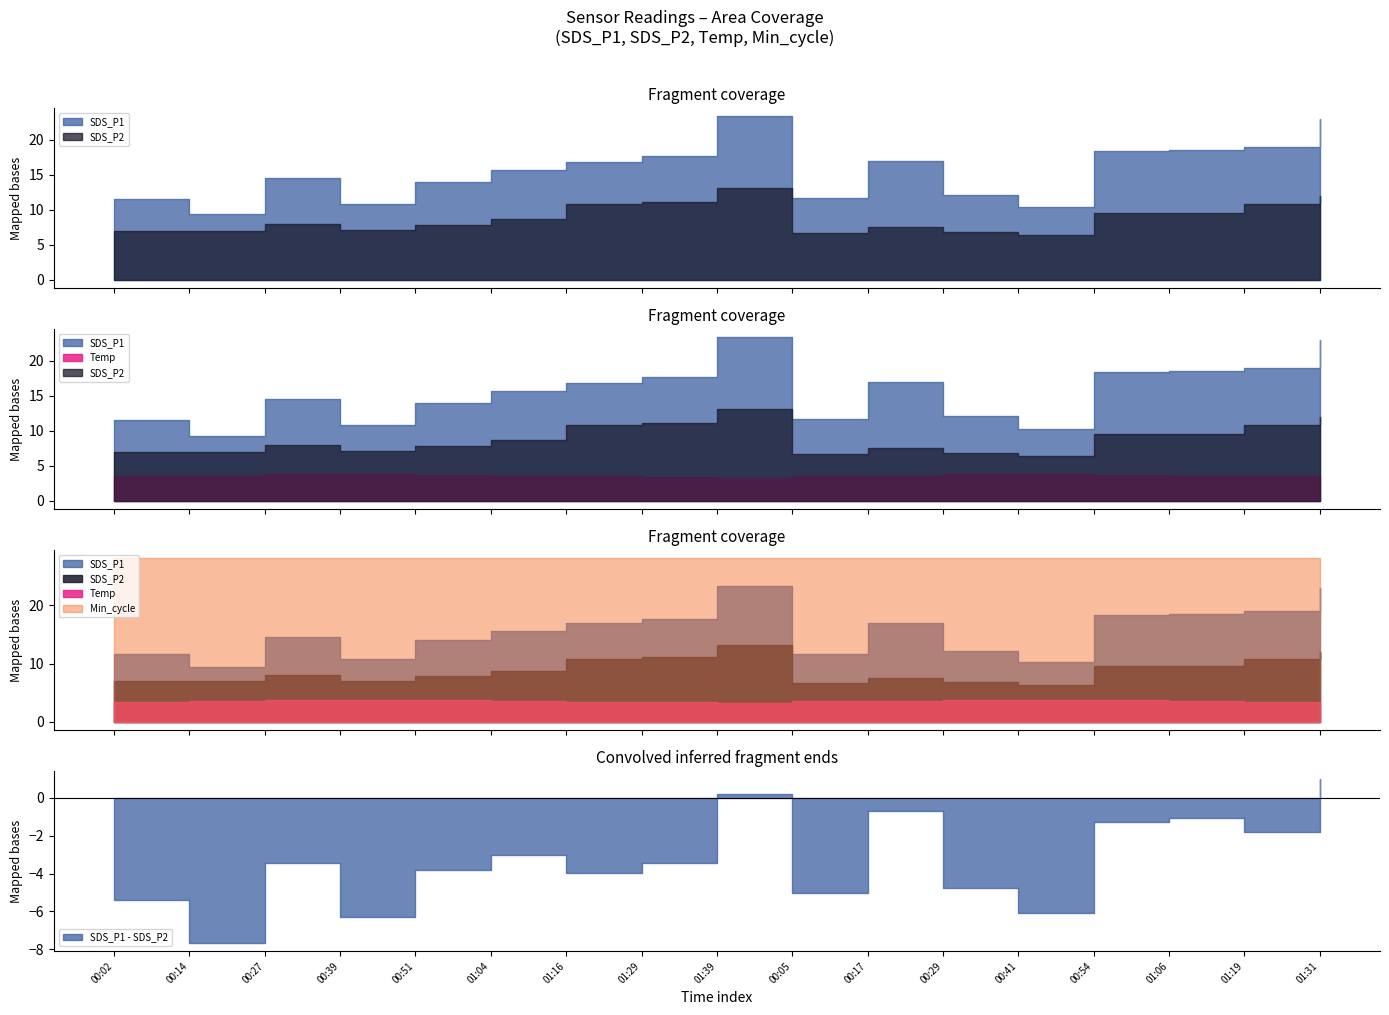

What is the average value of the Temp series?

3.6